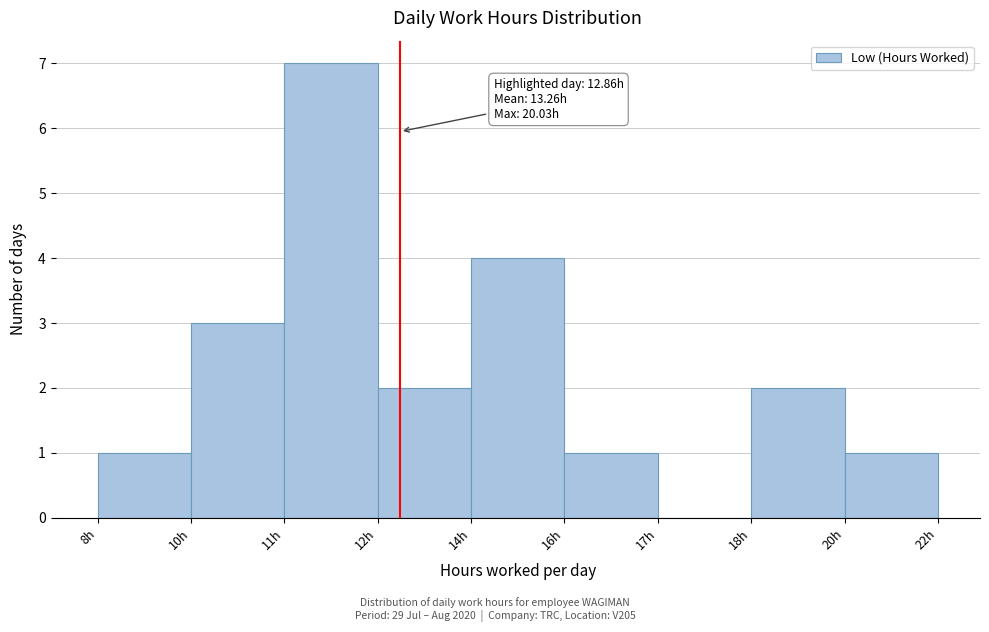

Reading right to left, extract all data points from this chart.

20h=1	18h=2	17h=0	16h=1	14h=4	12h=2	11h=7	10h=3	8h=1